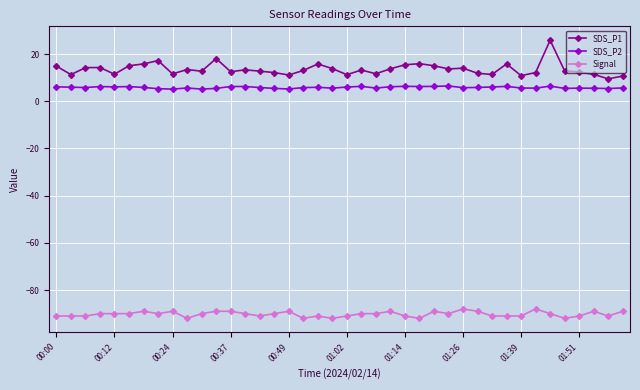

True or false: SDS_P1 and SDS_P2 cross at least once.

False